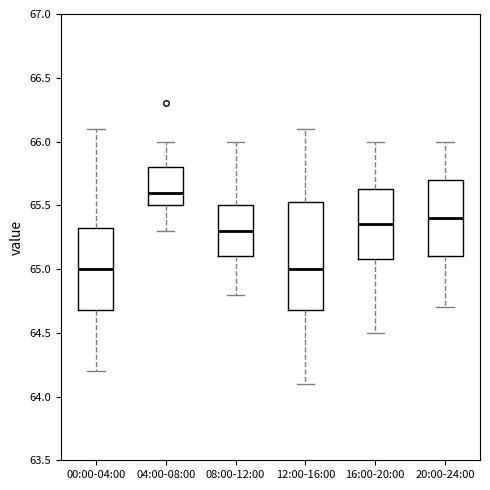

Comparing the boxes themselves (not the whiskers), which one is the tallest?

12:00-16:00